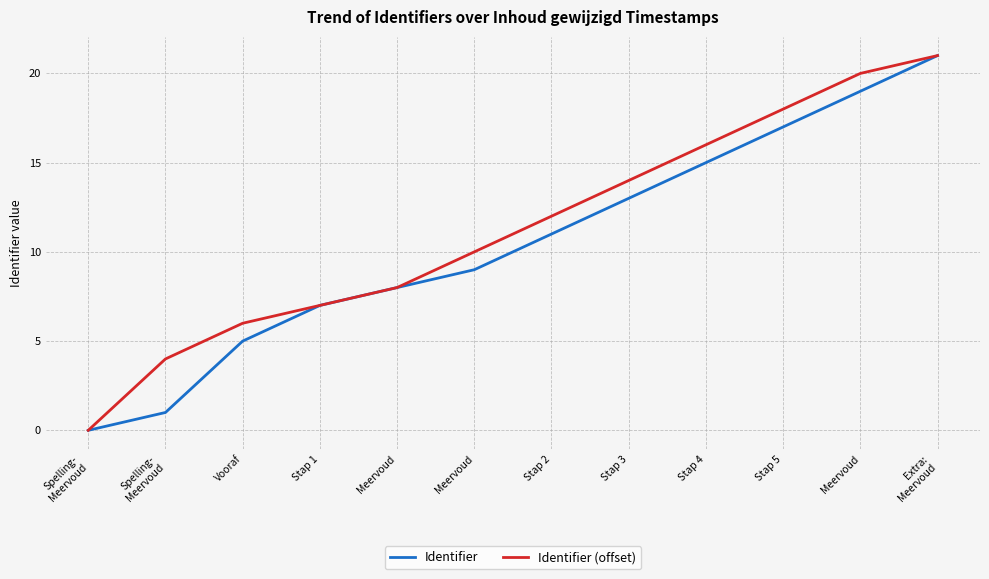

Reading right to left, what are all the values shown in this chart?

Identifier: 21	19	17	15	13	11	9	8	7	5	1	0
Identifier (offset): 21	20	18	16	14	12	10	8	7	6	4	0